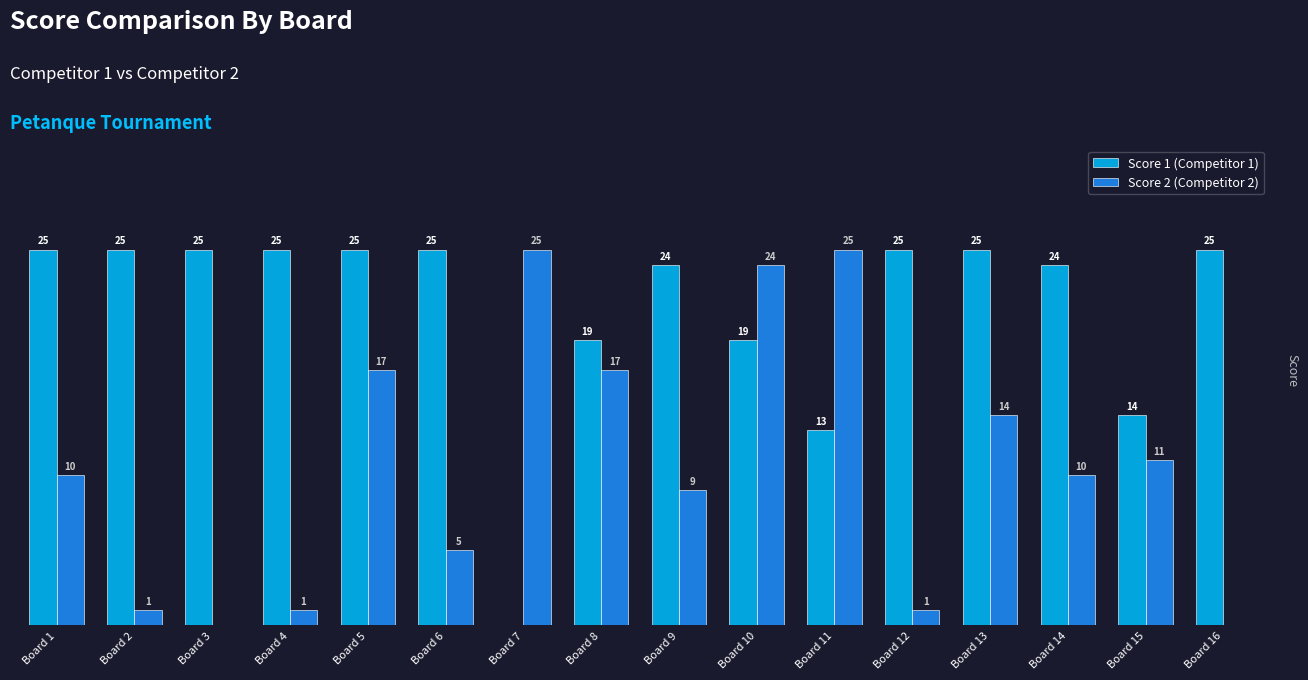

Which series changed the most between Board 5 and Board 13?

Score 2 (Competitor 2)